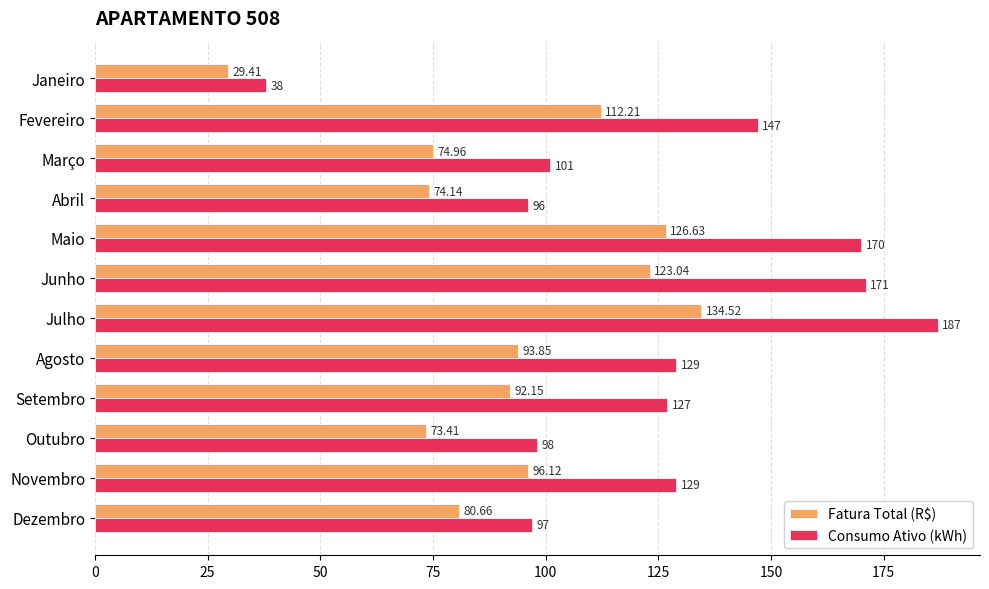

At which label does Fatura Total (R$) reach its peak?

Julho